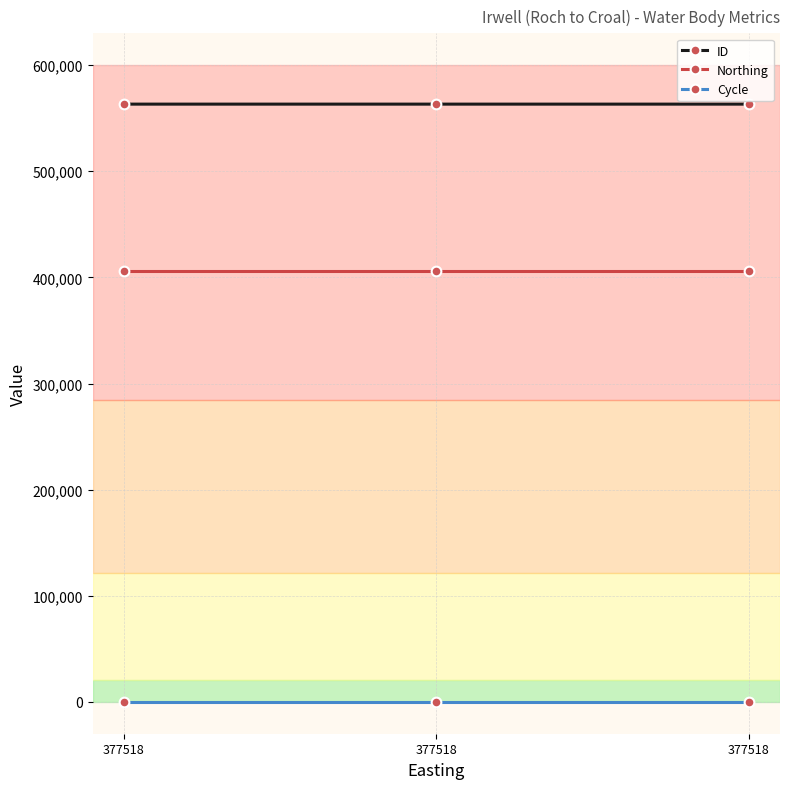

Which has a higher value, 377518 or 377518?

377518